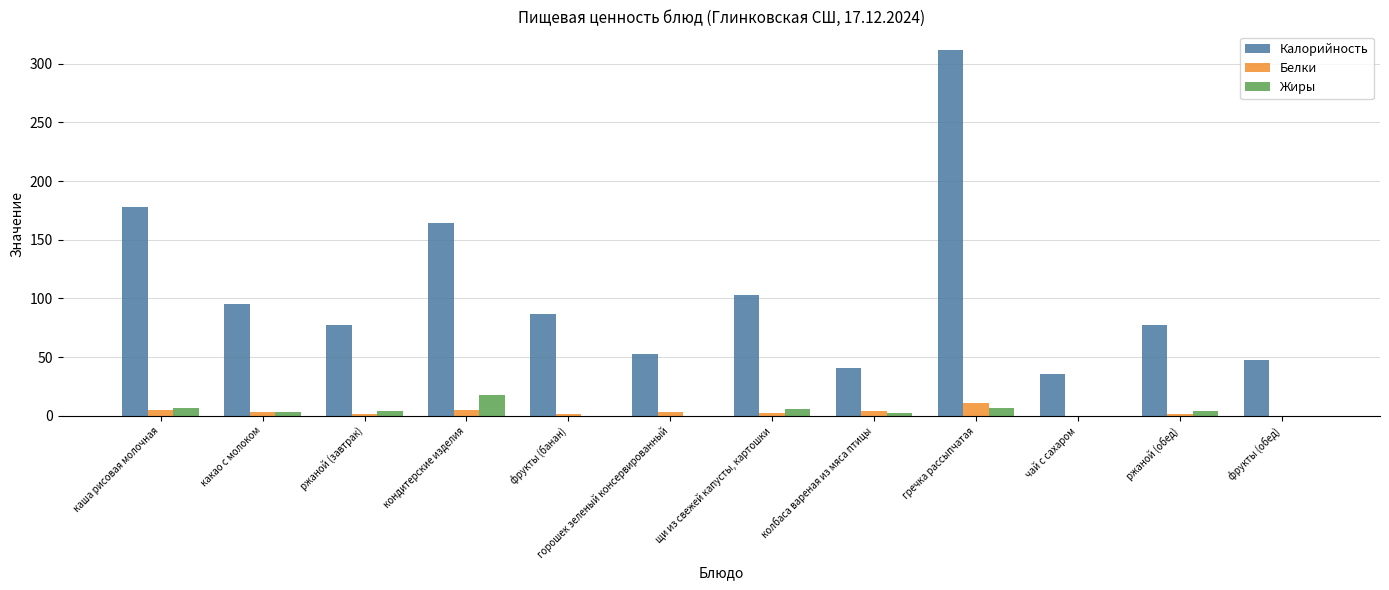

At which category is the sum across all series the highest?

гречка рассыпчатая